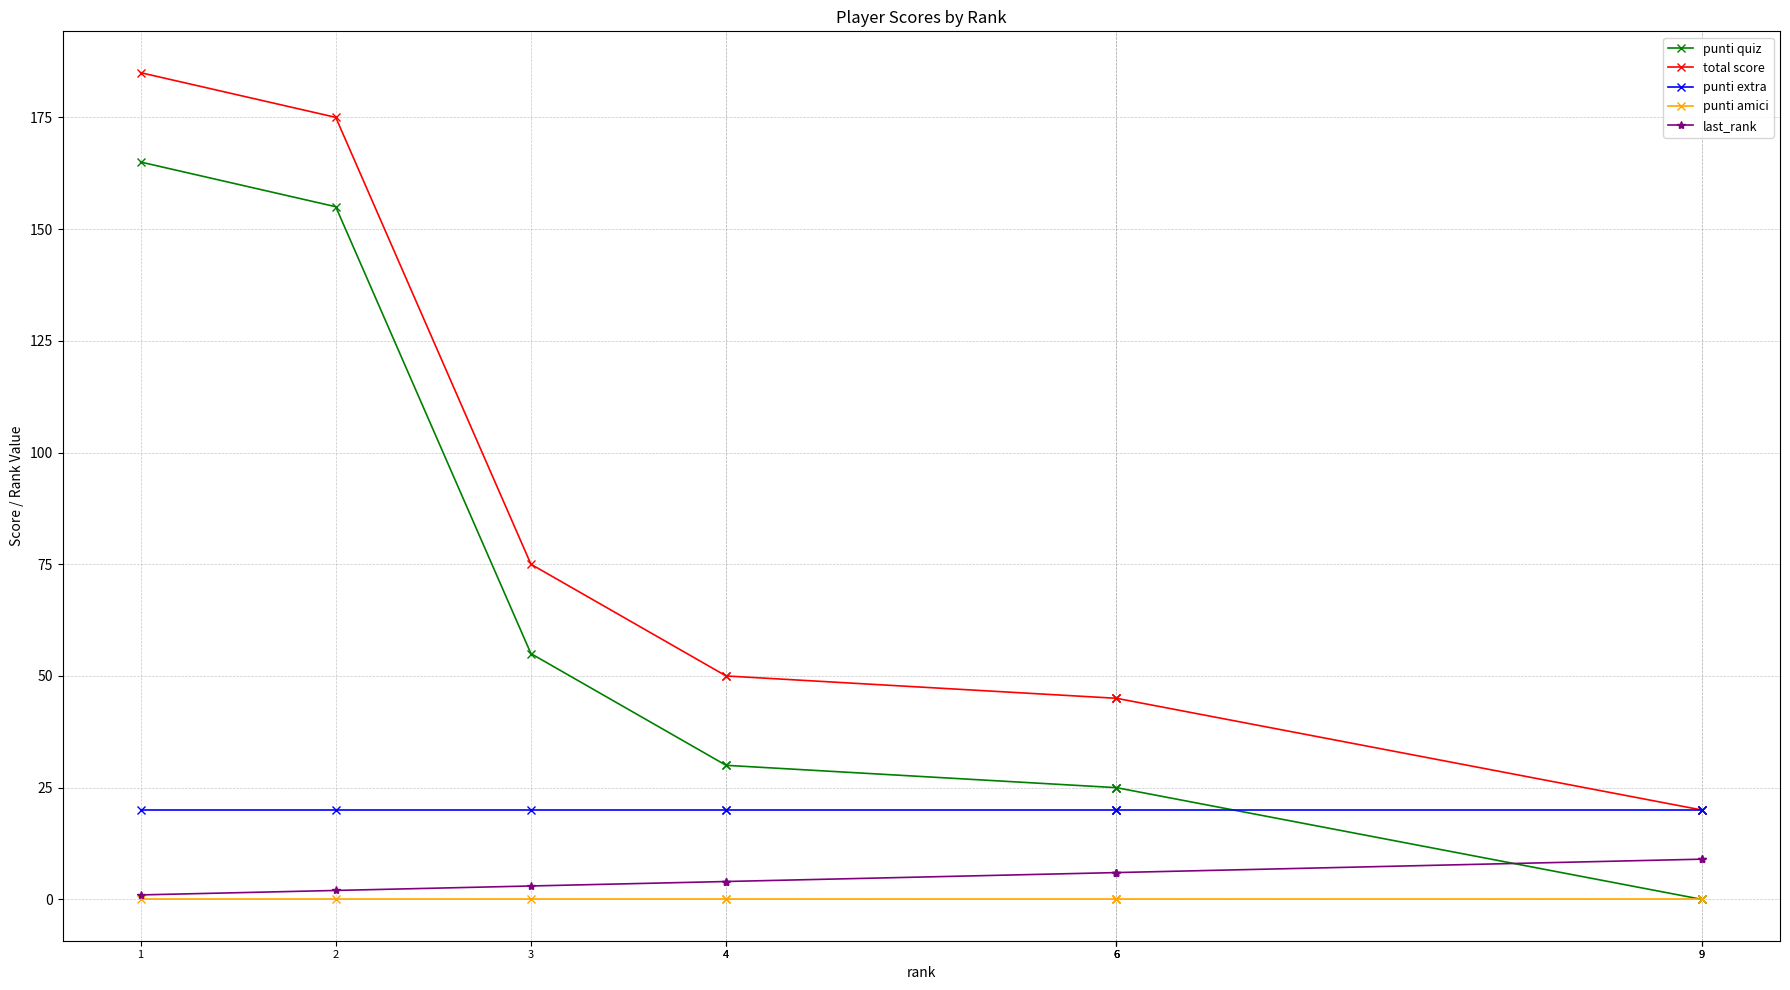

Where is punti quiz nearest to the value 82?

3